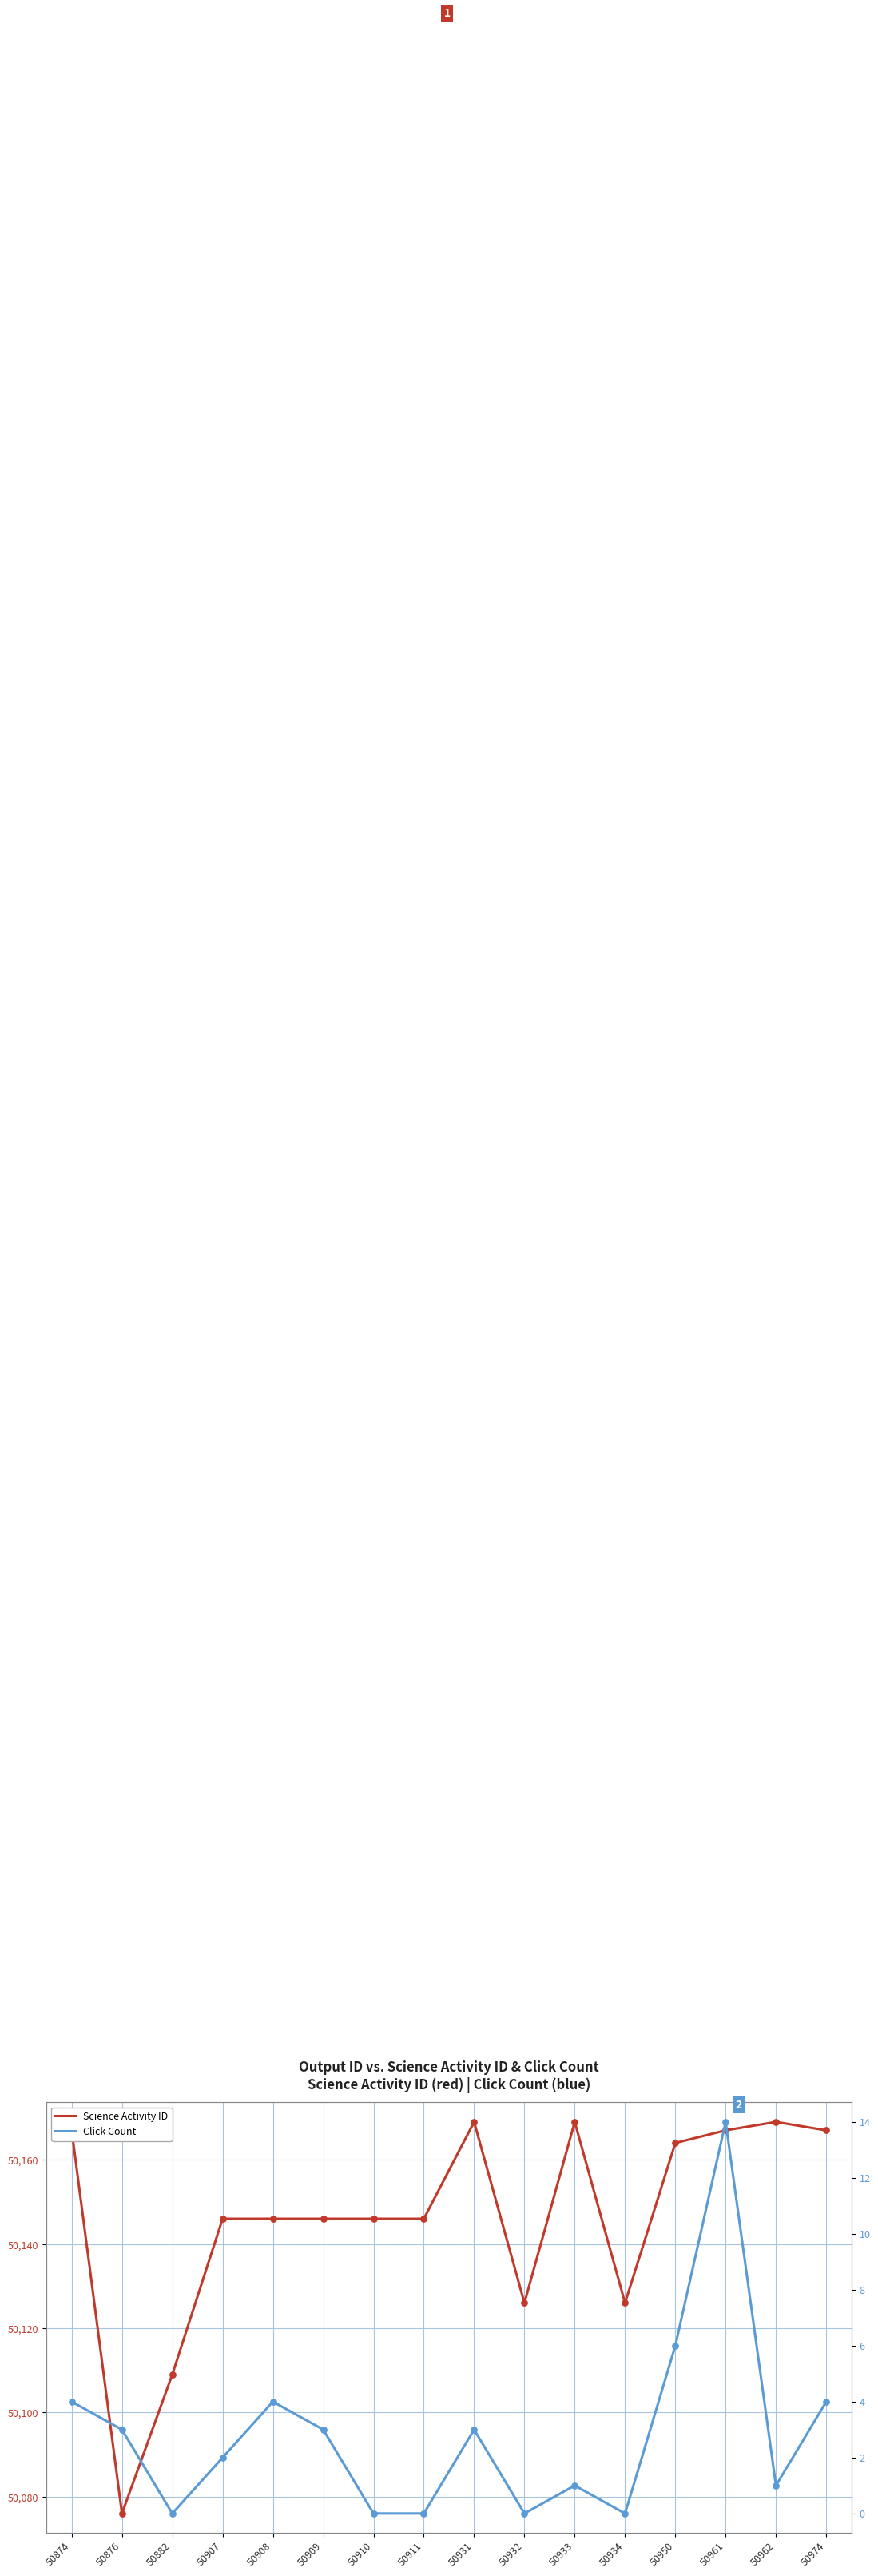

Which series has the largest total across all categories?

Science Activity ID